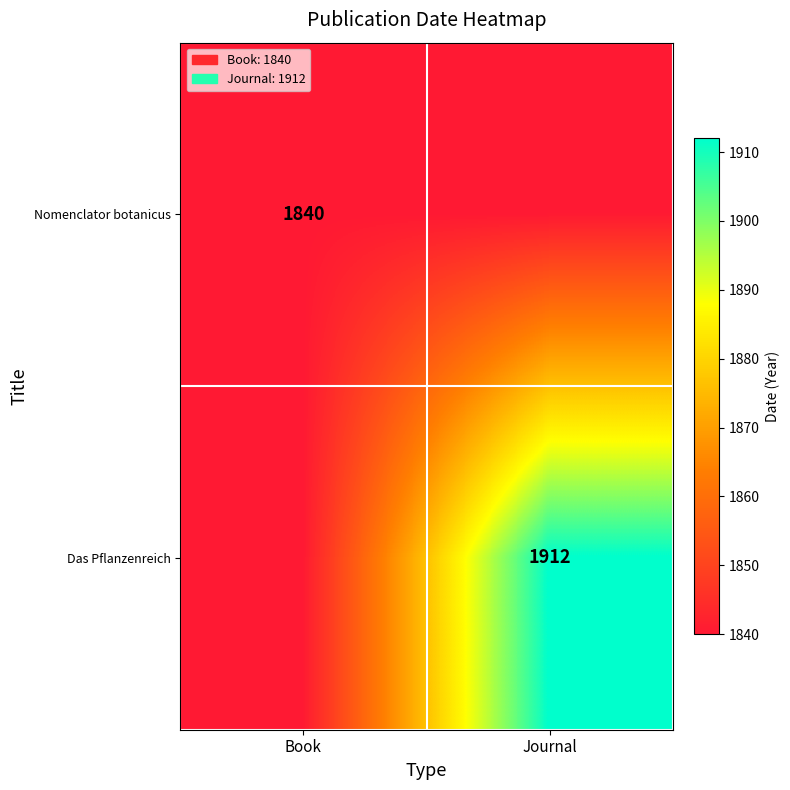

Is it true that Das Pflanzenreich equals 870 at Journal?

False